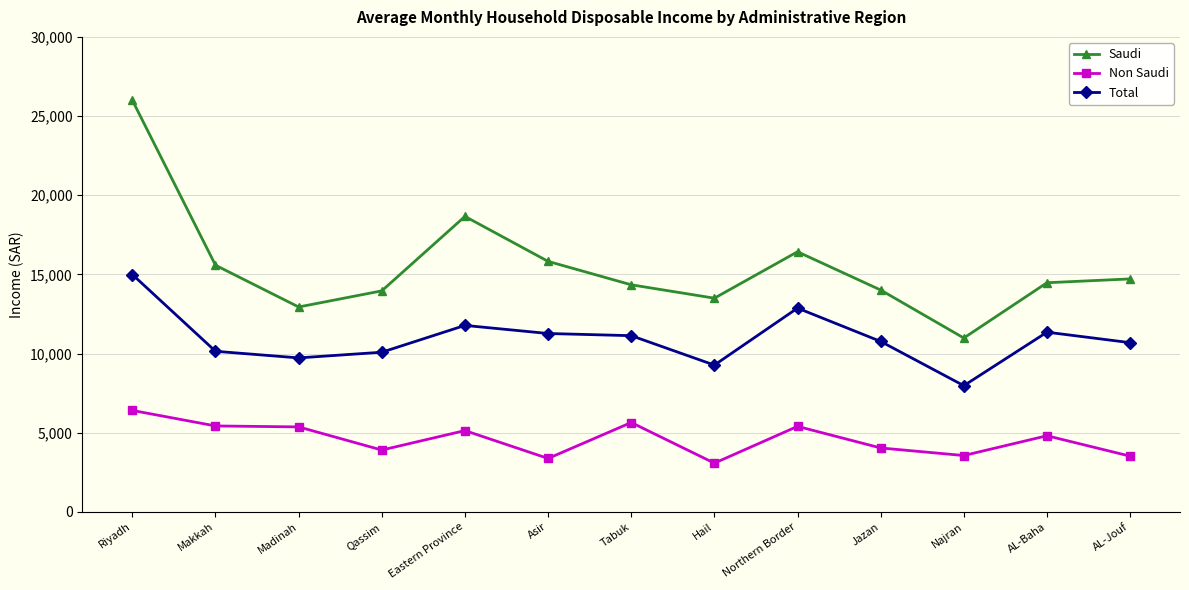

Is it true that Non Saudi equals 5398 at Northern Border?

True